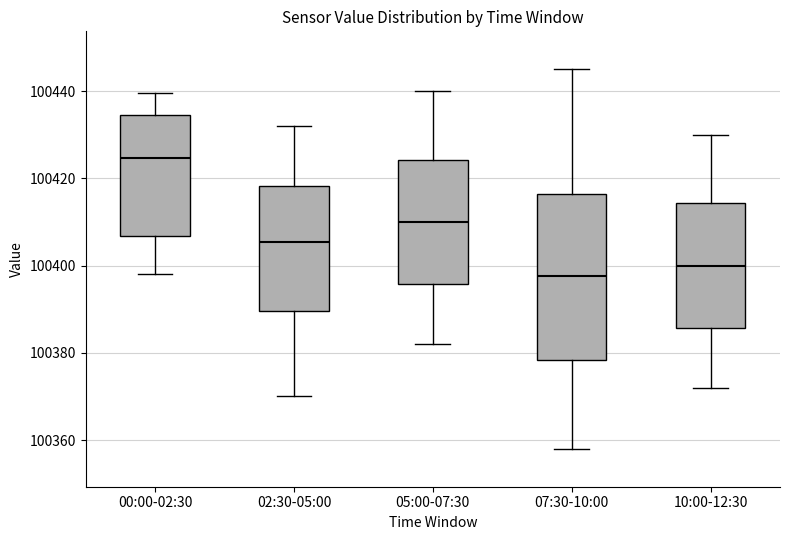

Where is the upper edge of the box for 00:00-02:30 on the y-axis? The values are not printed on the chart, so give them approximately, as read against the axis.

100434